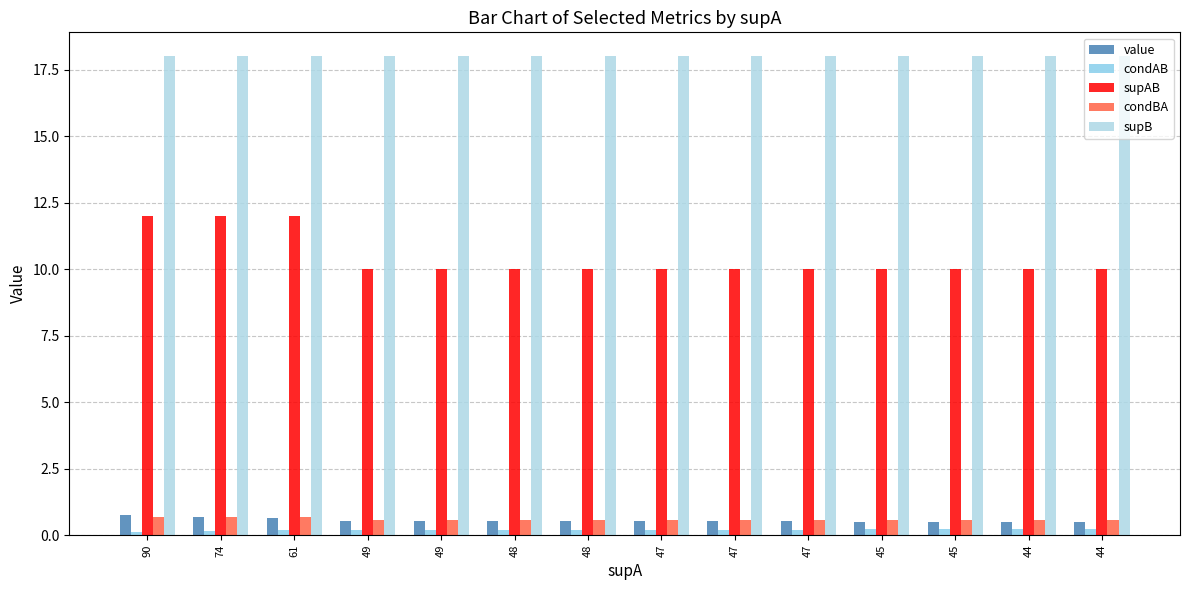

What is the difference between the second highest and second lowest values in the condAB series?

0.1